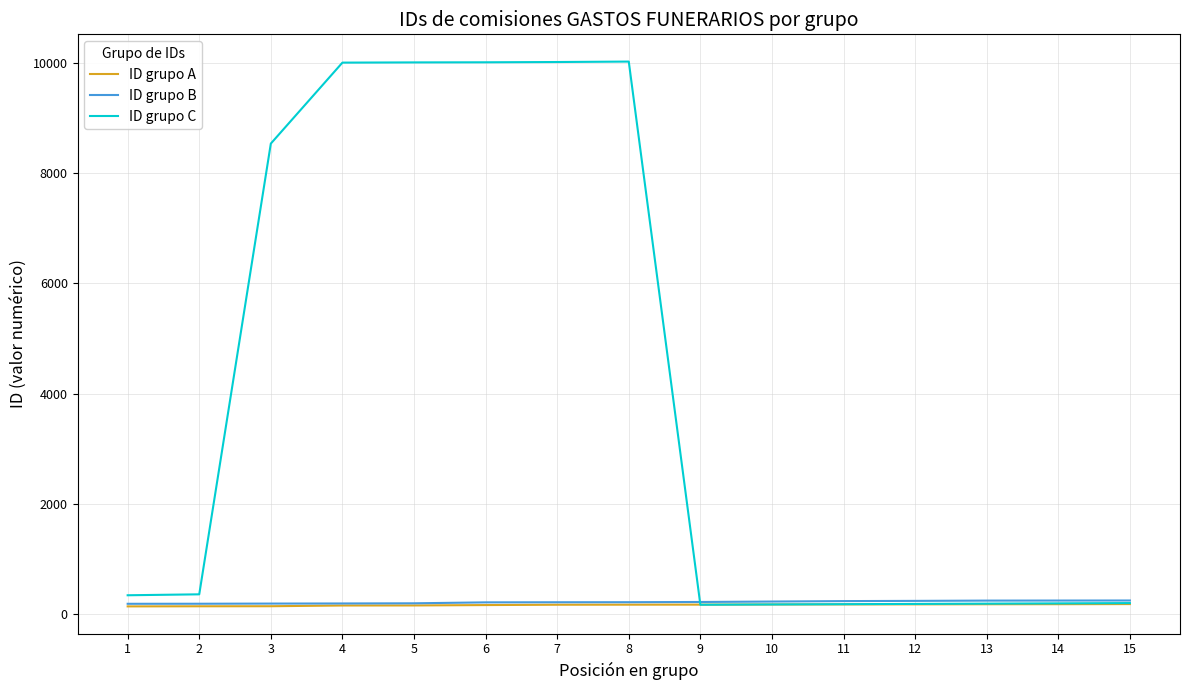

What is the maximum value shown in the chart?

10027